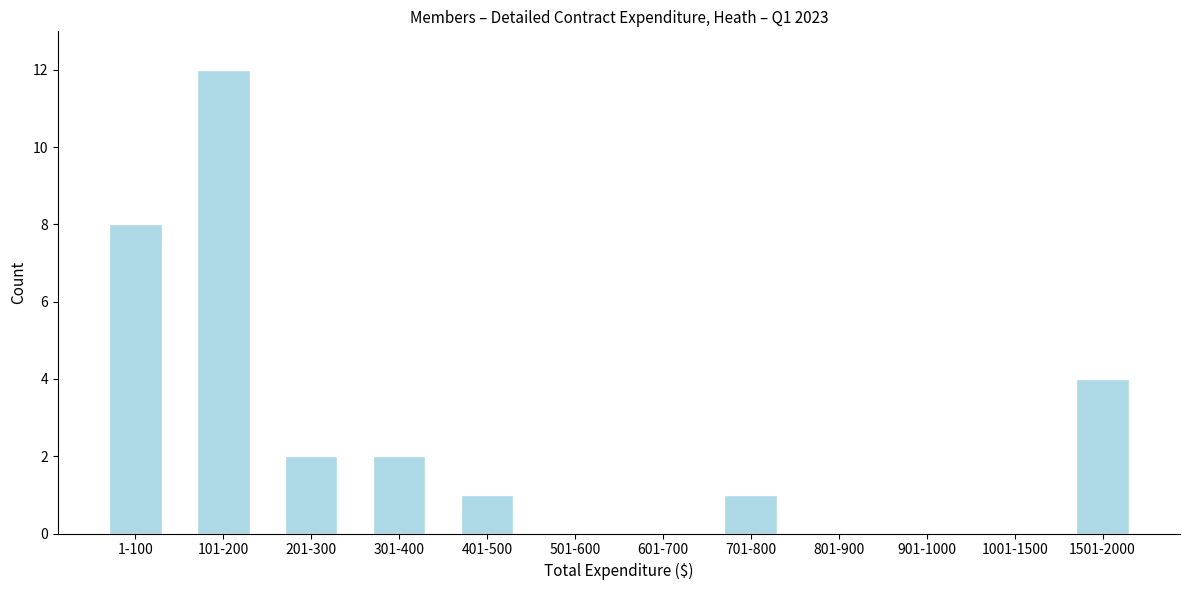

Reading left to right, transcribe all the data shown in this chart.

1-100=8	101-200=12	201-300=2	301-400=2	401-500=1	501-600=0	601-700=0	701-800=1	801-900=0	901-1000=0	1001-1500=0	1501-2000=4